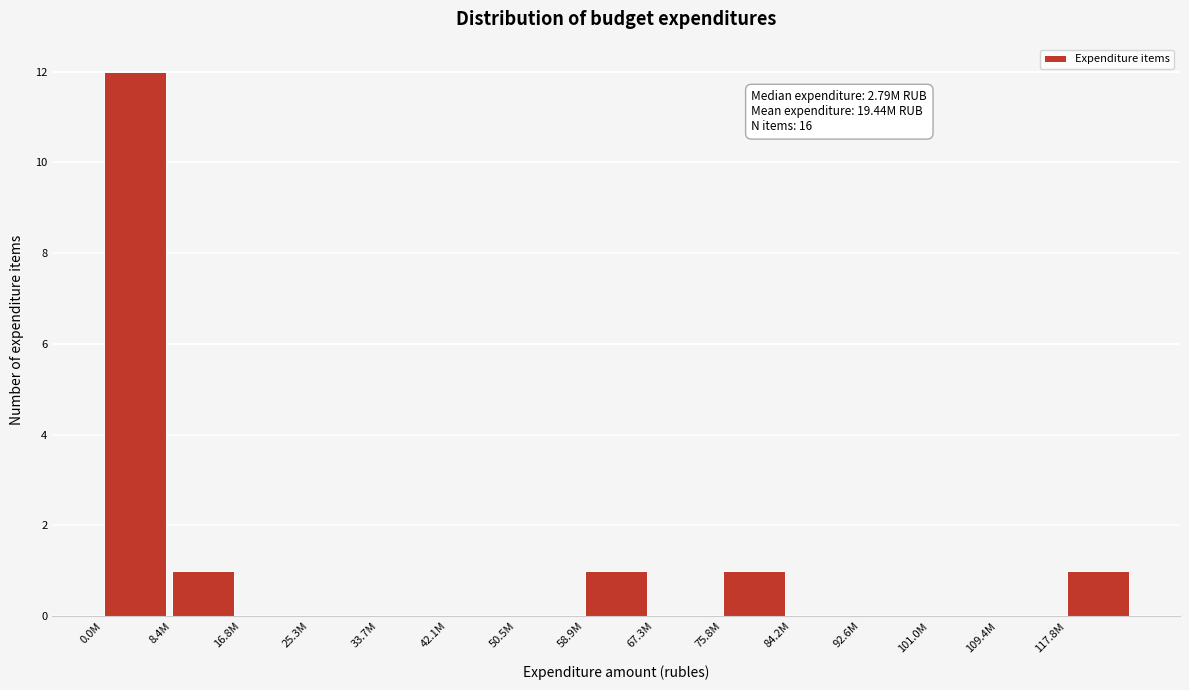

Reading left to right, transcribe all the data shown in this chart.

0.0M=12	8.4M=1	16.8M=0	25.3M=0	33.7M=0	42.1M=0	50.5M=0	58.9M=1	67.3M=0	75.8M=1	84.2M=0	92.6M=0	101.0M=0	109.4M=0	117.8M=1